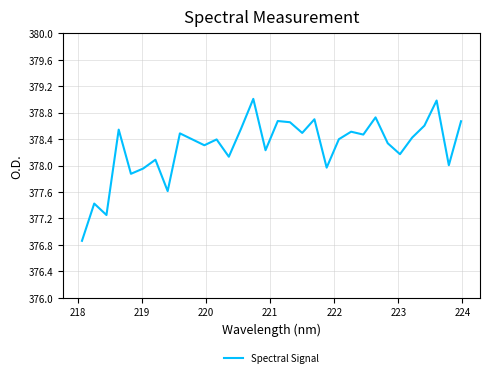

What is the difference between the maximum and minimum values?

2.1